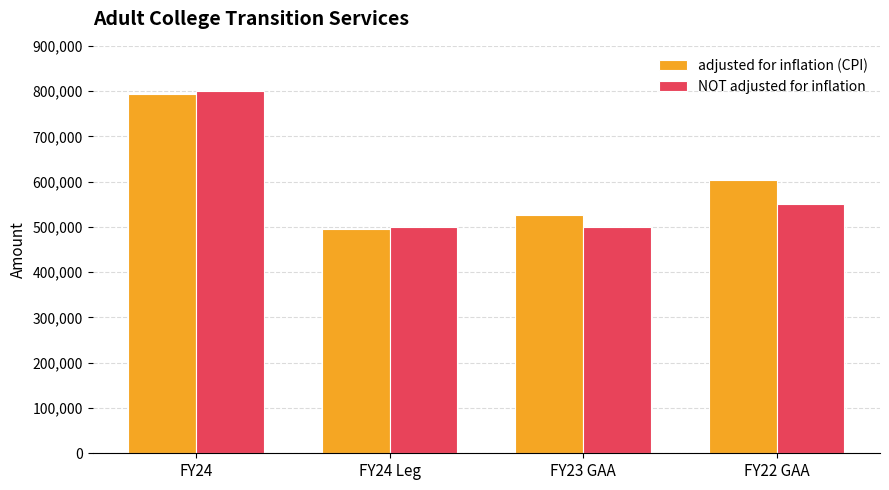

What is the average value of the adjusted for inflation (CPI) series?

604566